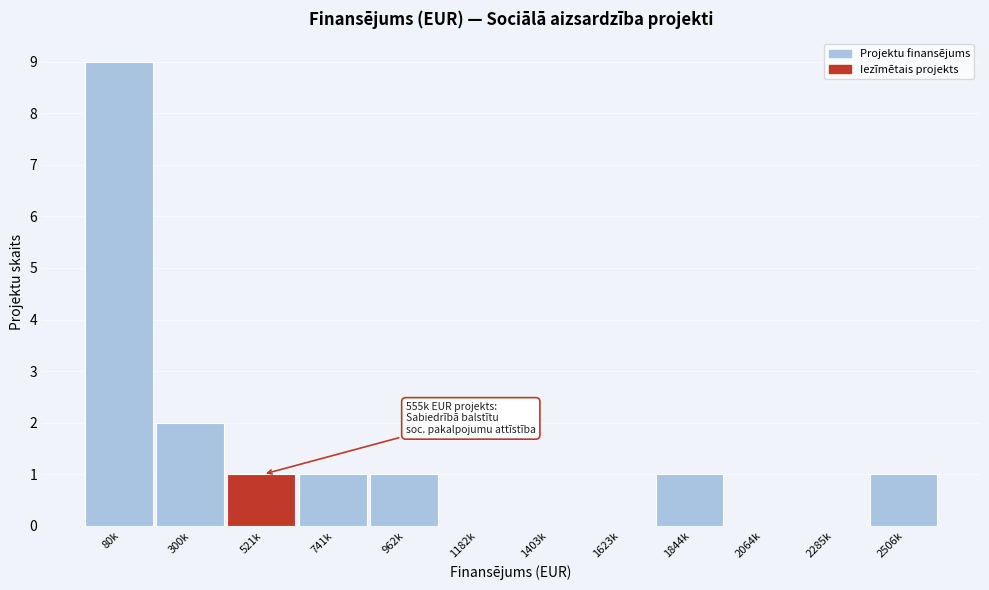

Reading left to right, extract all data points from this chart.

80k=9	300k=2	521k=1	741k=1	962k=1	1182k=0	1403k=0	1623k=0	1844k=1	2064k=0	2285k=0	2506k=1